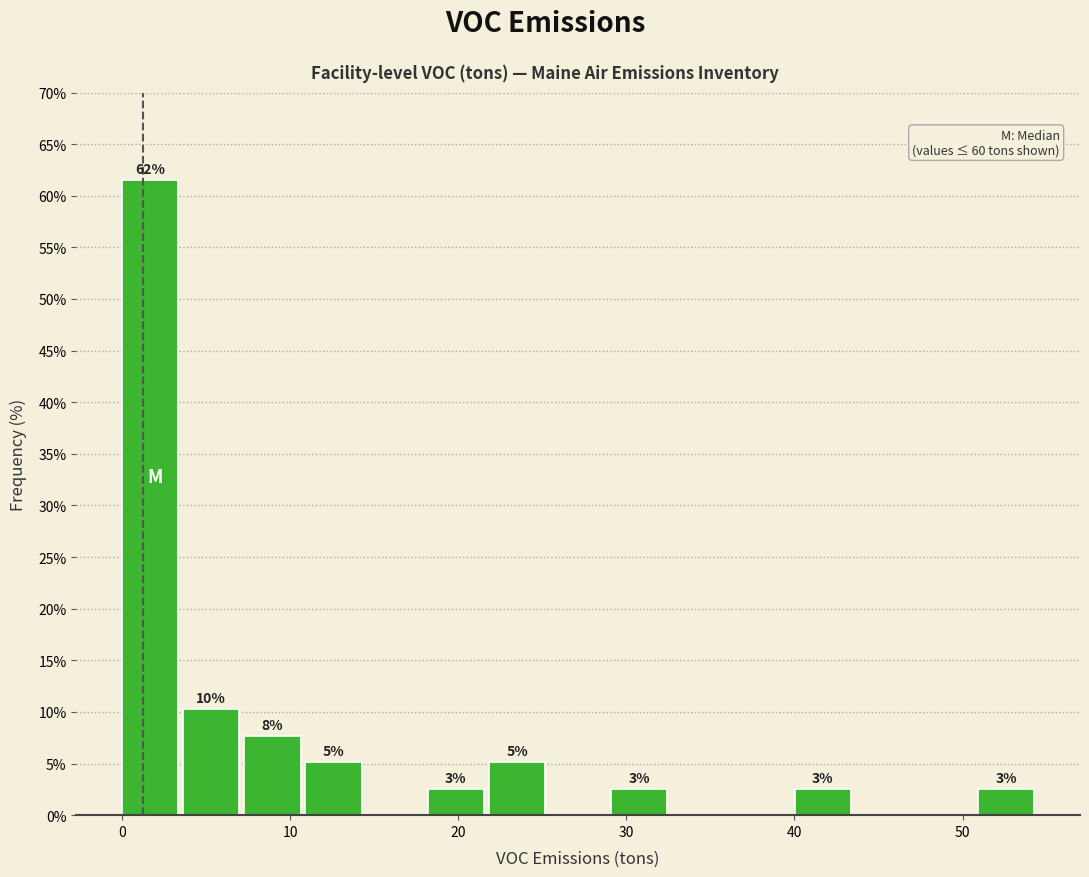

Read against the x-axis, roughly where is the centre of the tallest bar?

2